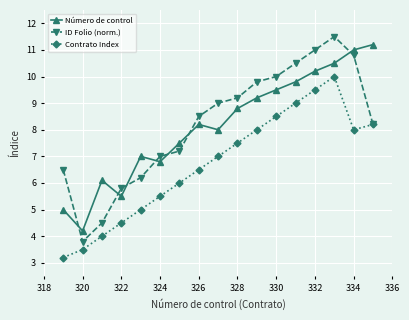

What are all the series names shown in the legend?

Número de control, ID Folio (norm.), Contrato Index